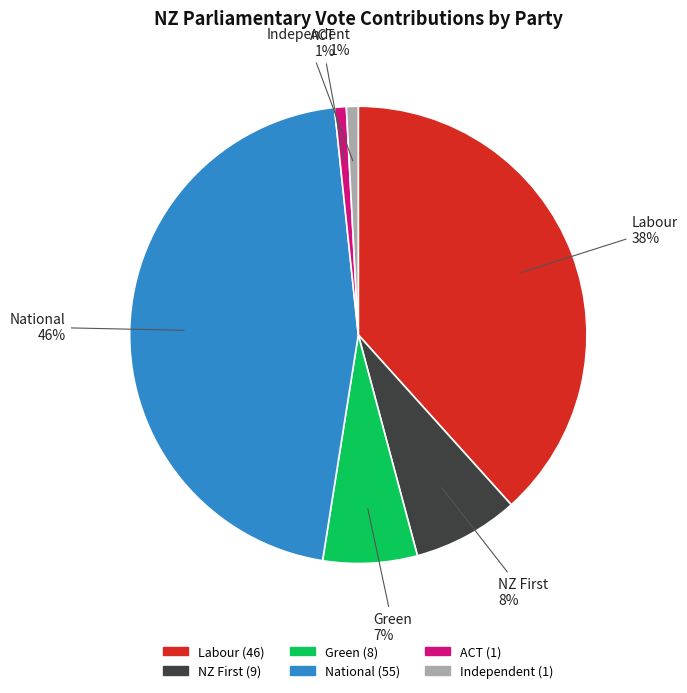

How many slices are in this pie chart?

6